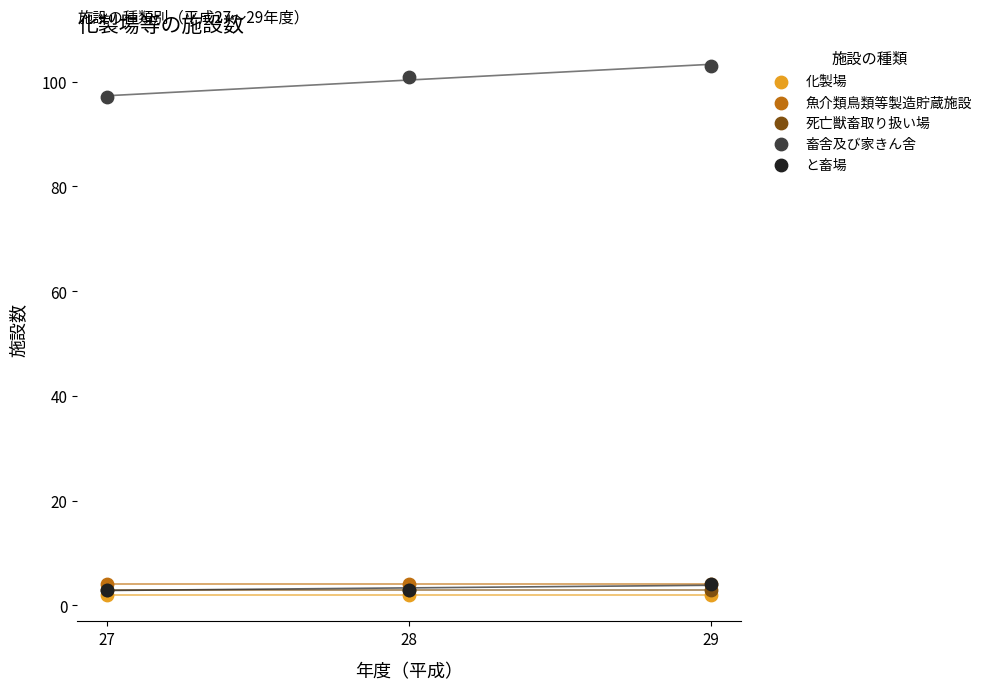

Which series reaches the minimum Y coordinate?

化製場